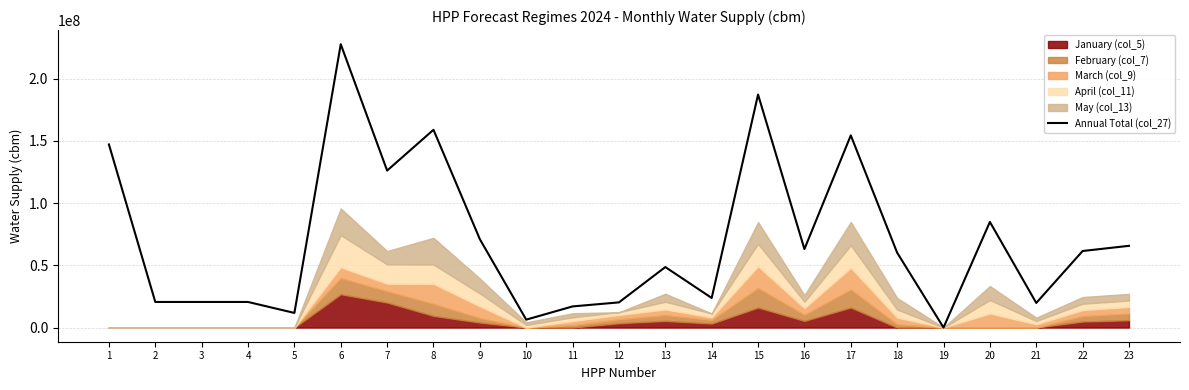

At which category does the chart reach its peak across all series?

6